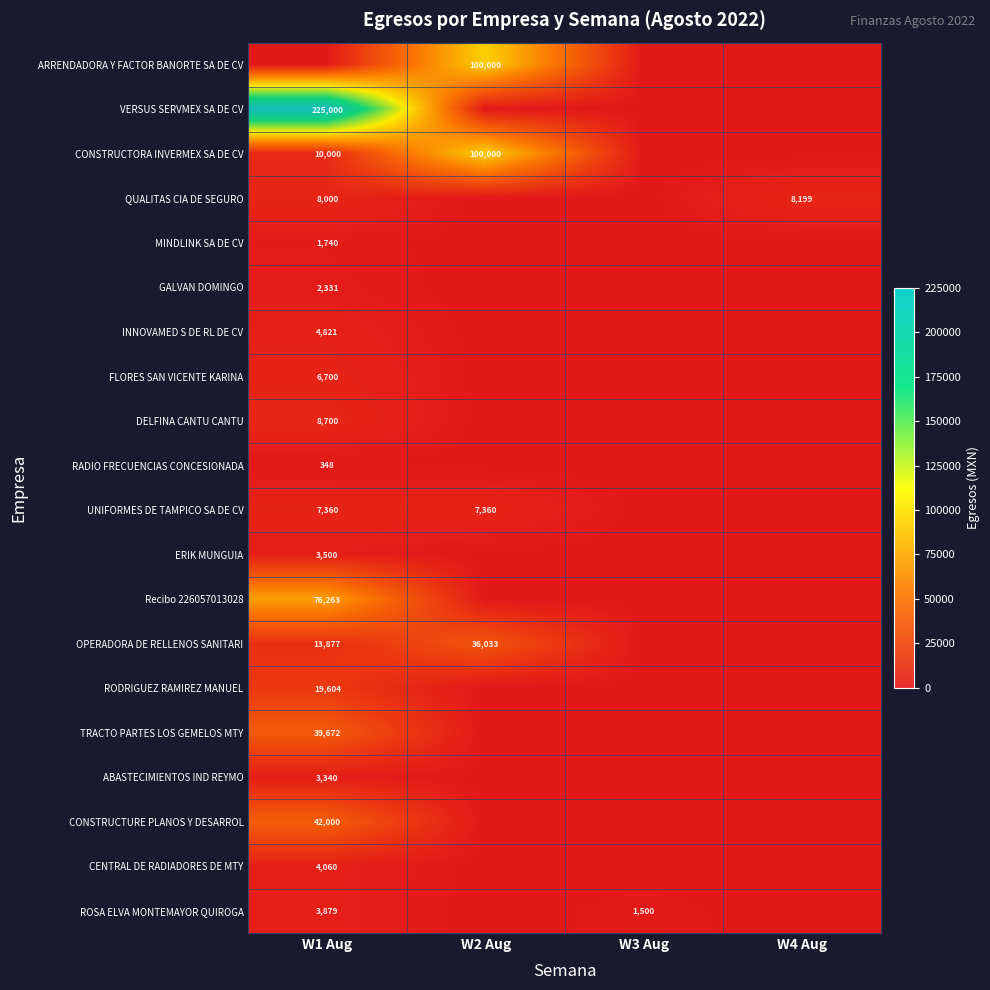

At which category does the chart reach its minimum across all series?

W1 Aug